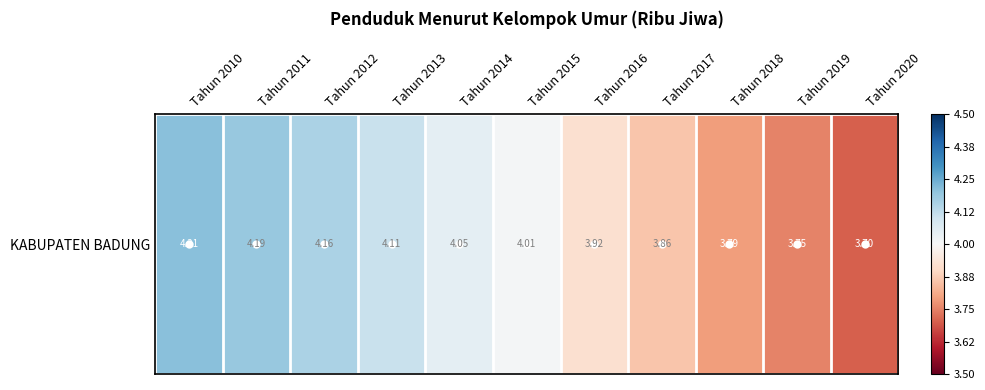

What is the greatest value displayed?

4.2